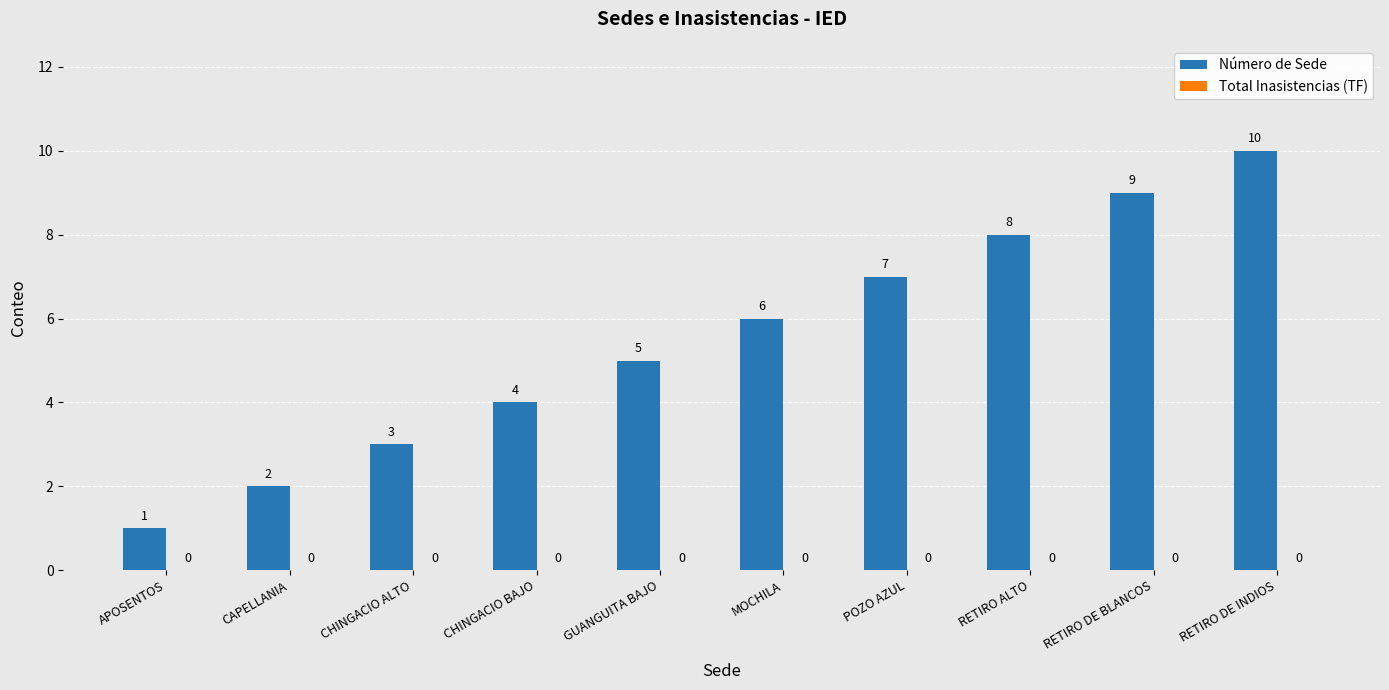

Between RETIRO ALTO and MOCHILA, which is larger?

RETIRO ALTO